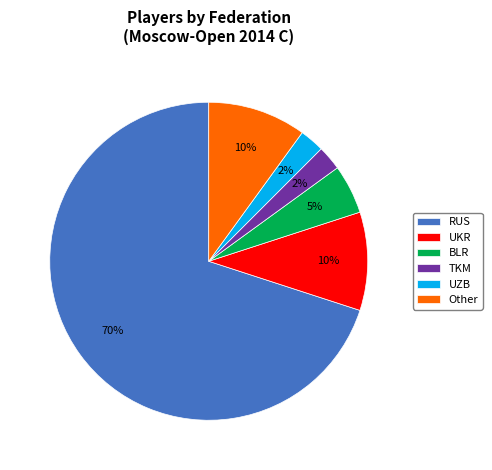

Count the number of slices in the pie.

6